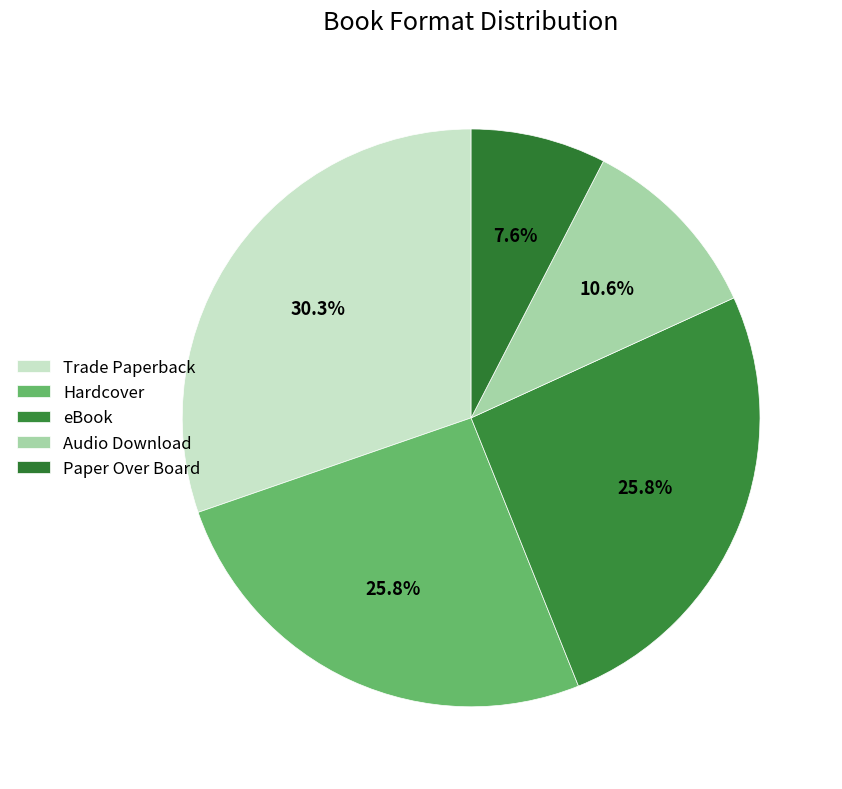

How many segments does this pie chart have?

5